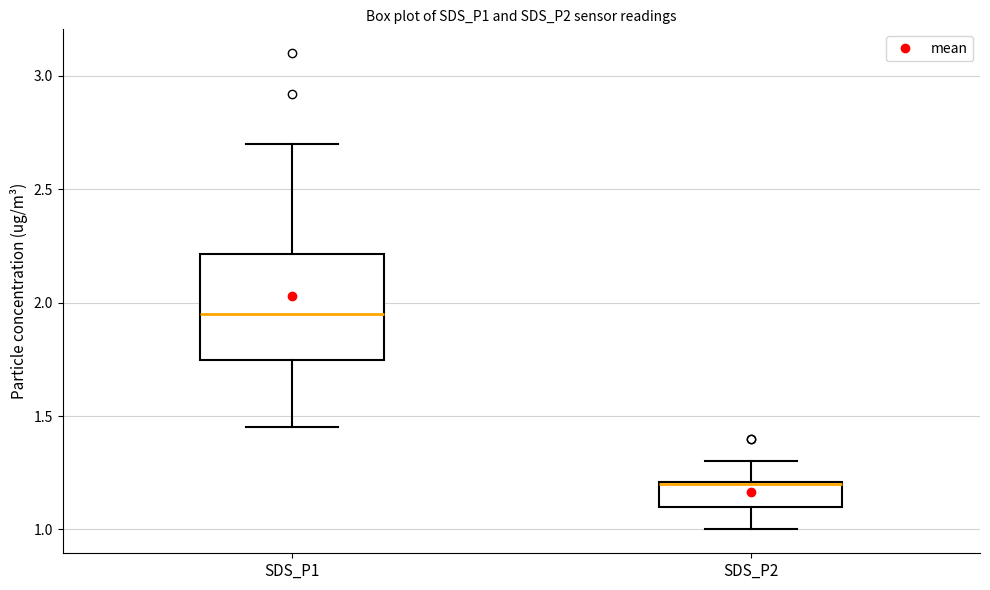

Comparing the boxes themselves (not the whiskers), which one is the tallest?

SDS_P1